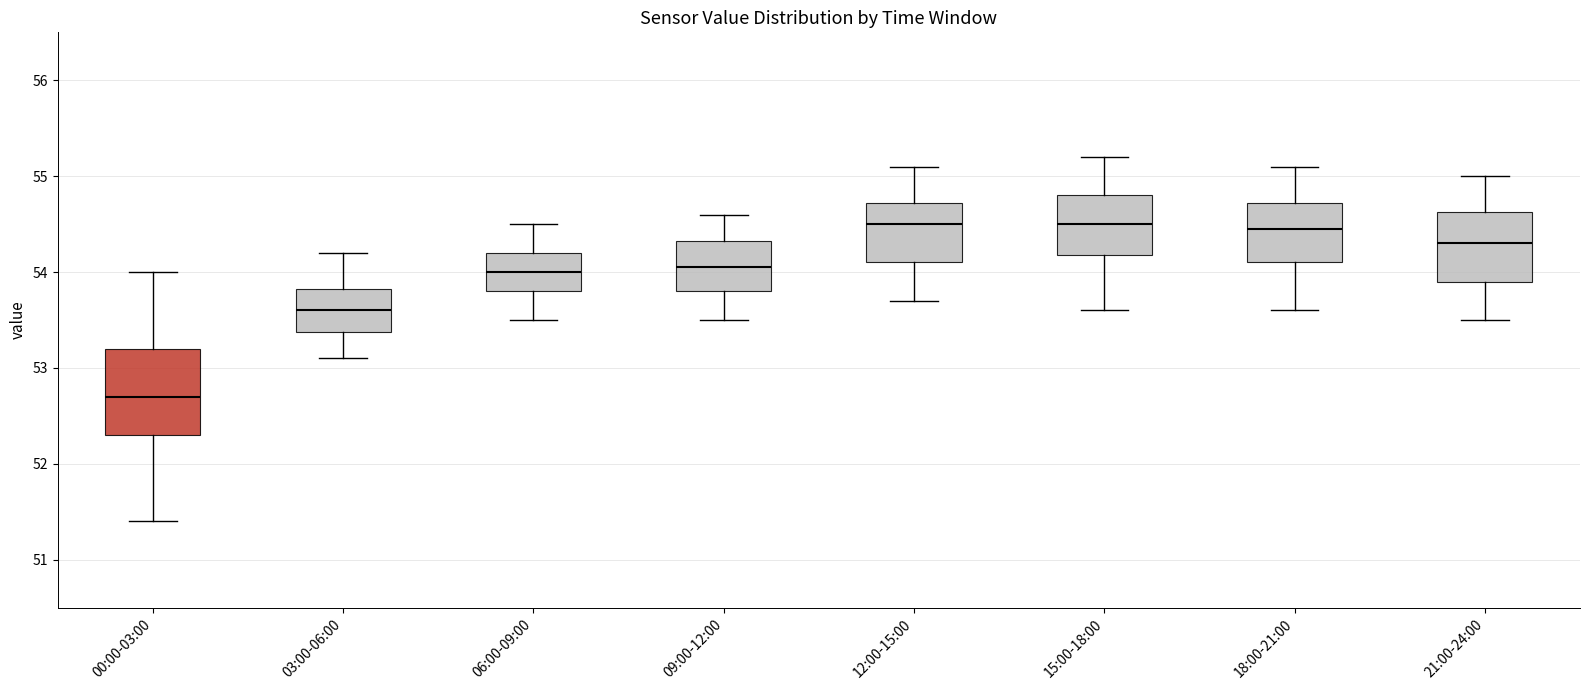

Reading left to right, transcribe this box plot: for each box, give where its median line is, the range the box spans, and where its two whiskers end, as read against the y-axis. The values are not printed on the chart, so give them approximately, as read against the axis.

00:00-03:00: median 52.7, box 52.3 to 53.2, whiskers 51.4 to 54.0
03:00-06:00: median 53.6, box 53.4 to 53.8, whiskers 53.1 to 54.2
06:00-09:00: median 54.0, box 53.8 to 54.2, whiskers 53.5 to 54.5
09:00-12:00: median 54.1, box 53.8 to 54.3, whiskers 53.5 to 54.6
12:00-15:00: median 54.5, box 54.1 to 54.7, whiskers 53.7 to 55.1
15:00-18:00: median 54.5, box 54.2 to 54.8, whiskers 53.6 to 55.2
18:00-21:00: median 54.5, box 54.1 to 54.7, whiskers 53.6 to 55.1
21:00-24:00: median 54.3, box 53.9 to 54.6, whiskers 53.5 to 55.0